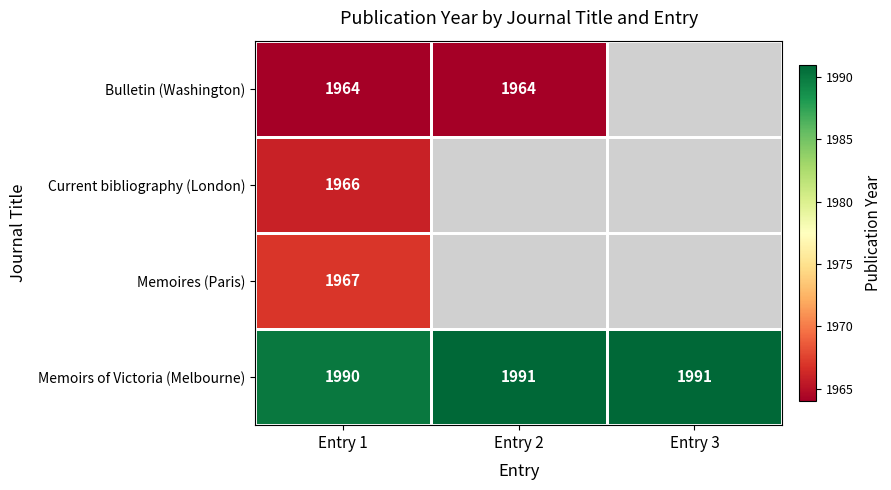

Count the Memoirs of Victoria (Melbourne) values in the range 1990 to 1991.

3